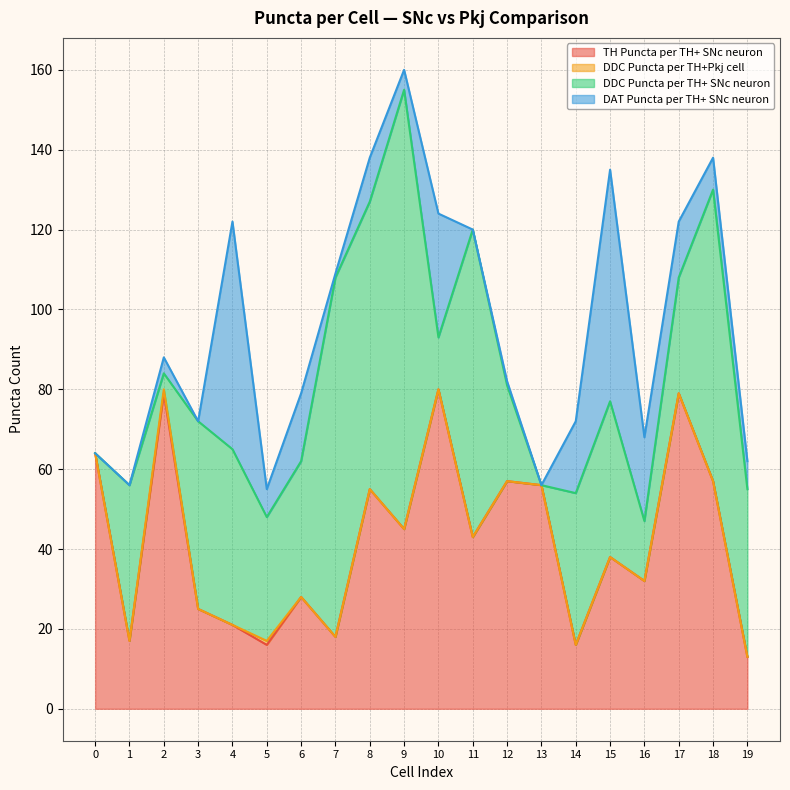

What are all the series names shown in the legend?

TH Puncta per TH+ SNc neuron, DDC Puncta per TH+Pkj cell, DDC Puncta per TH+ SNc neuron, DAT Puncta per TH+ SNc neuron